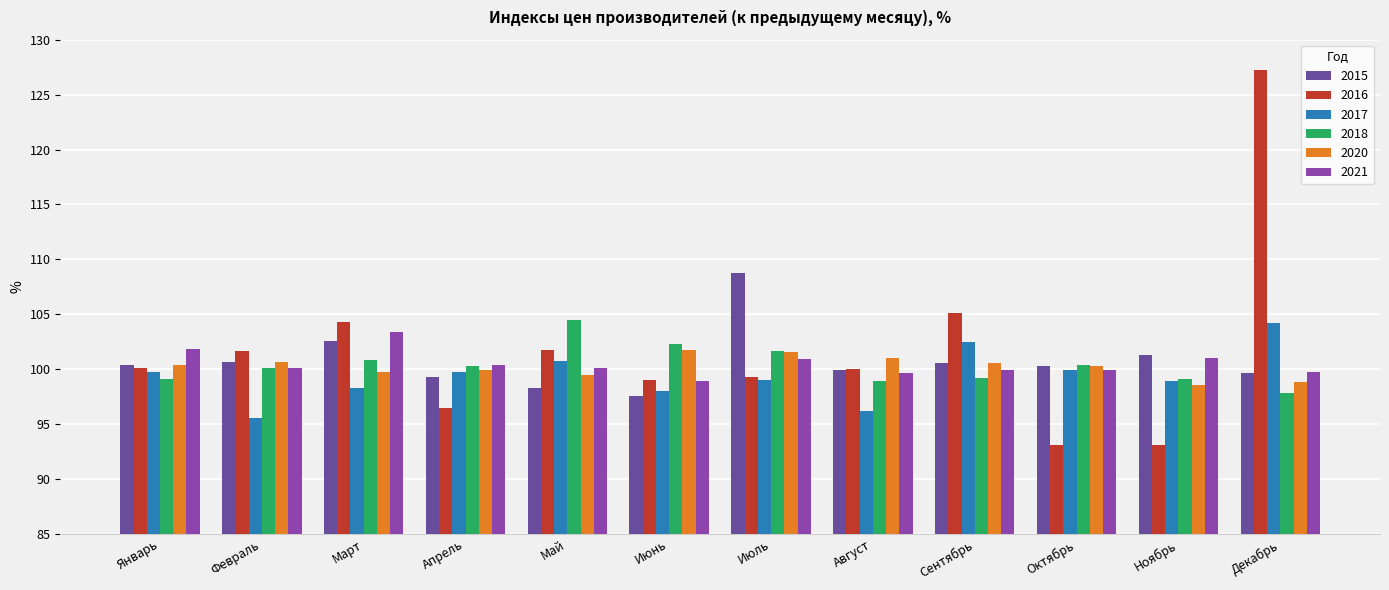

What is the difference between the highest and lowest values at Апрель?

3.9